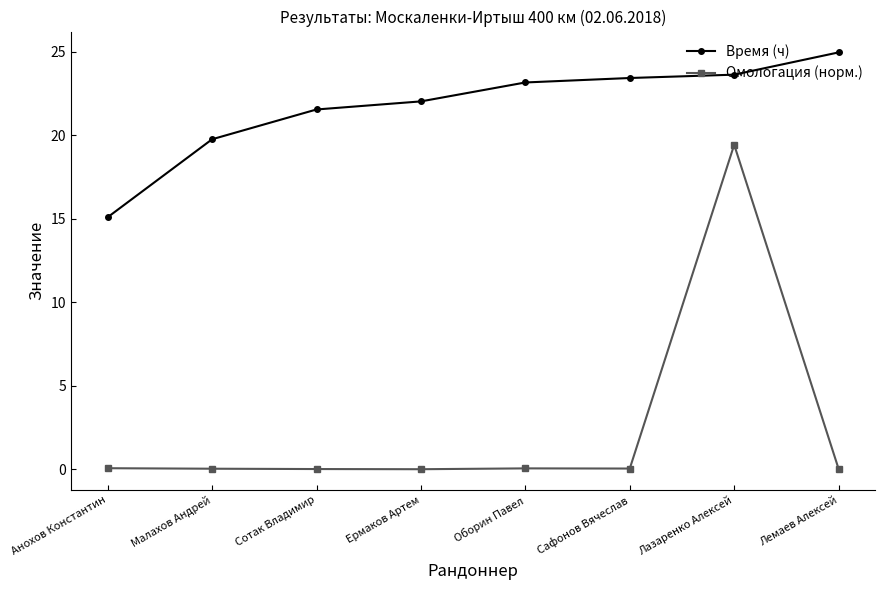

True or false: Время (ч) has a value of 15.1 at Анохов Константин.

True